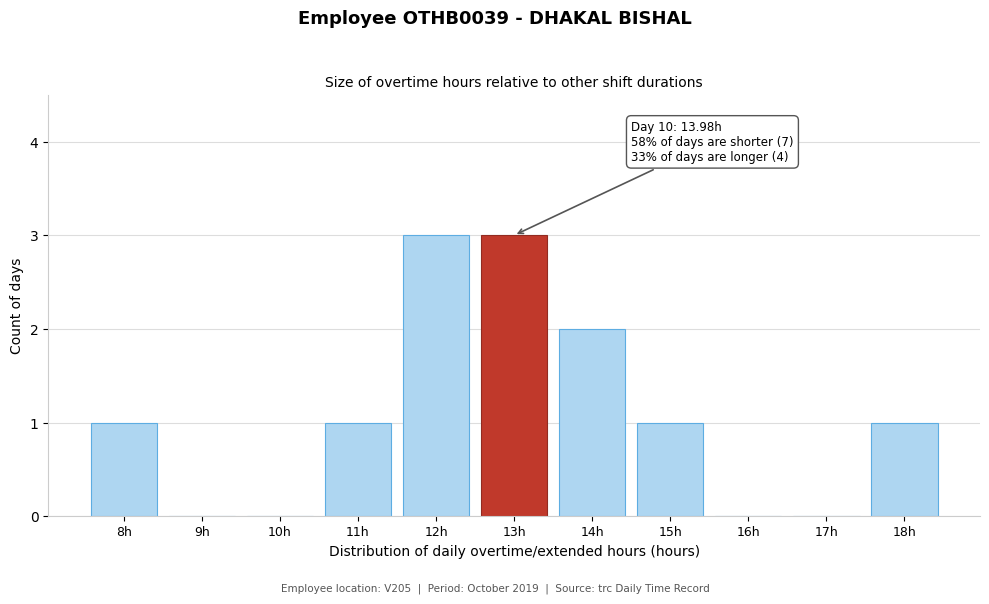

Reading left to right, list all the values displayed in this chart.

8h=1	9h=0	10h=0	11h=1	12h=3	13h=3	14h=2	15h=1	16h=0	17h=0	18h=1